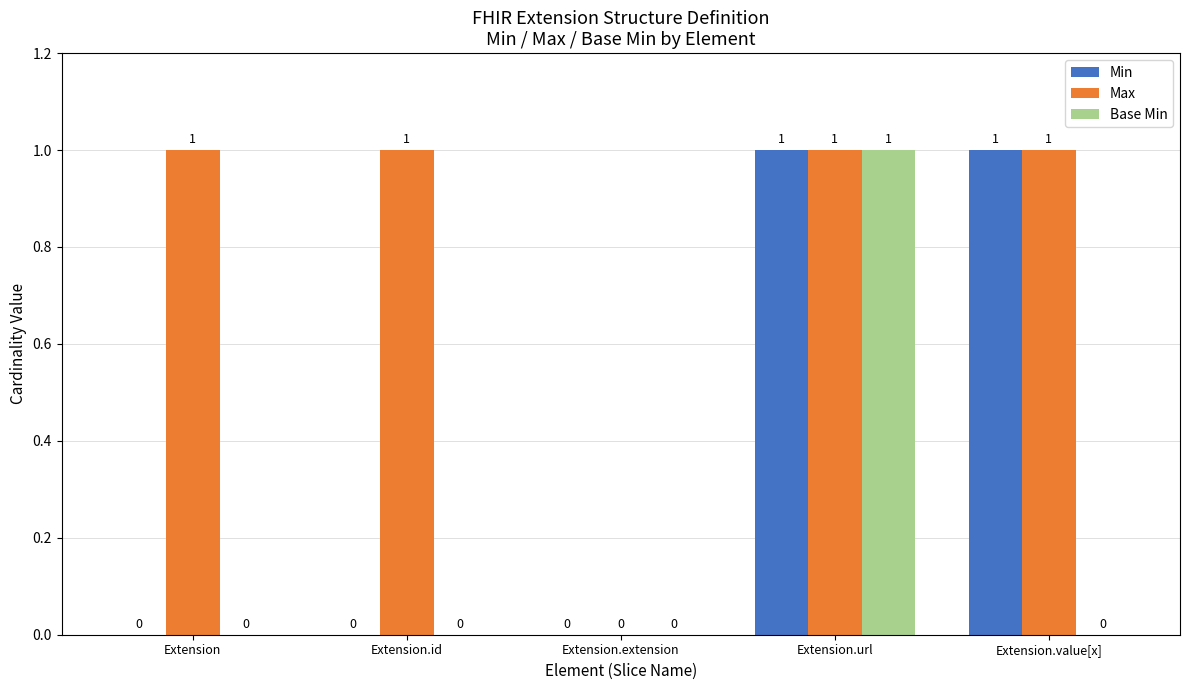

What is the total value across all series at Extension.url?

3